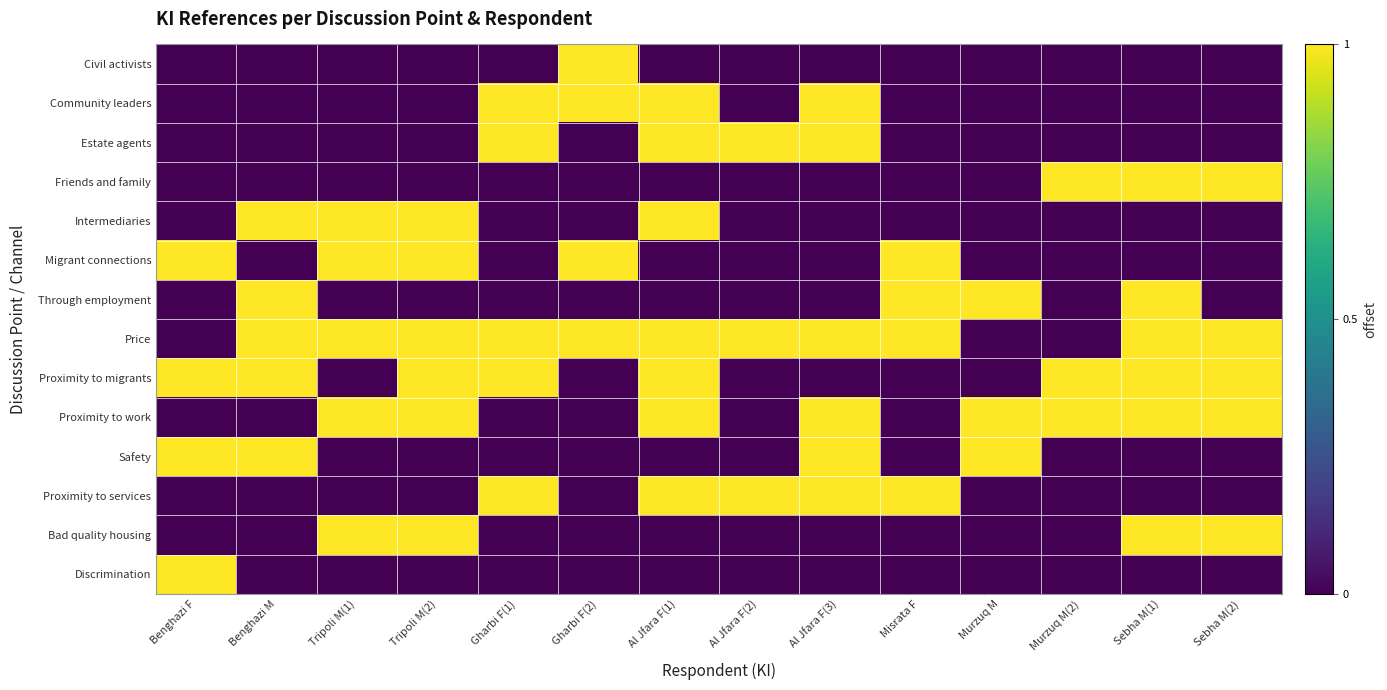

What is the maximum value shown in the chart?

1